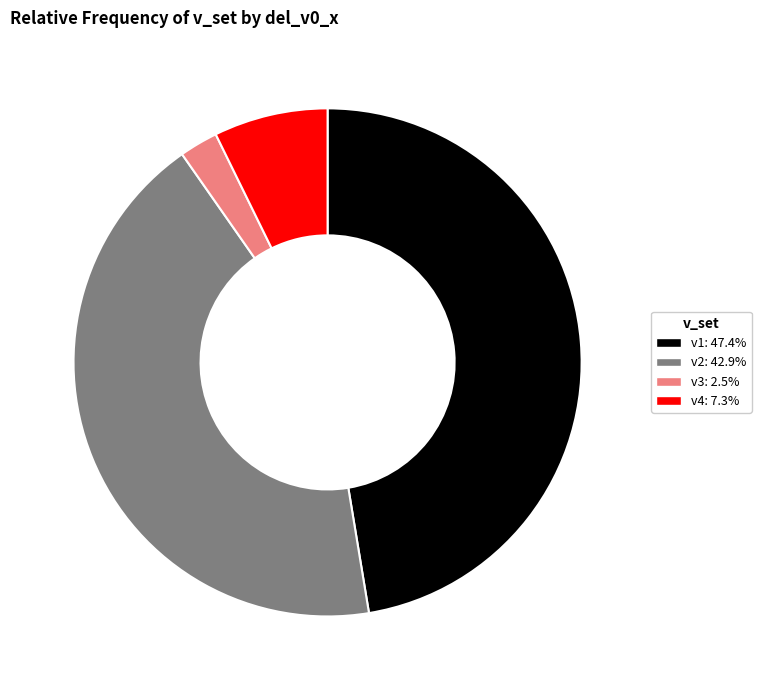

True or false: v2 accounts for 28% of the total.

False